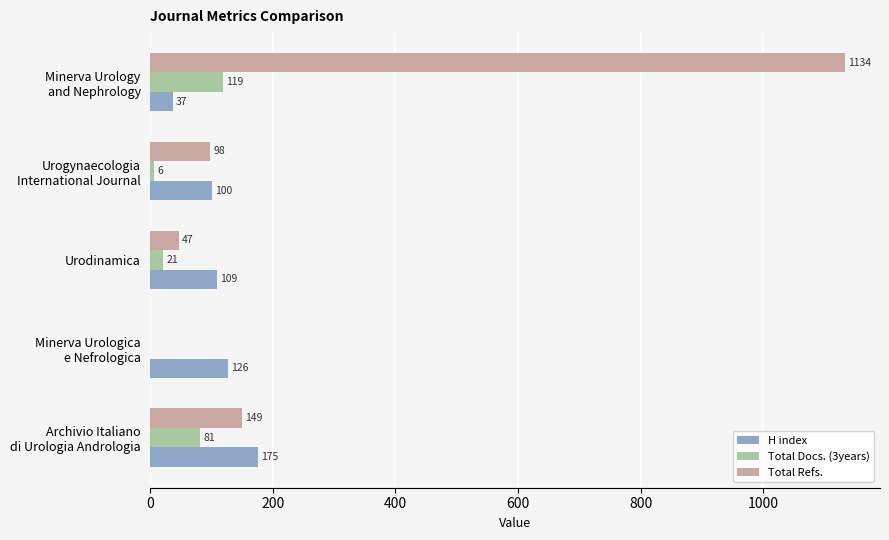

Which series has the largest total across all categories?

Total Refs.